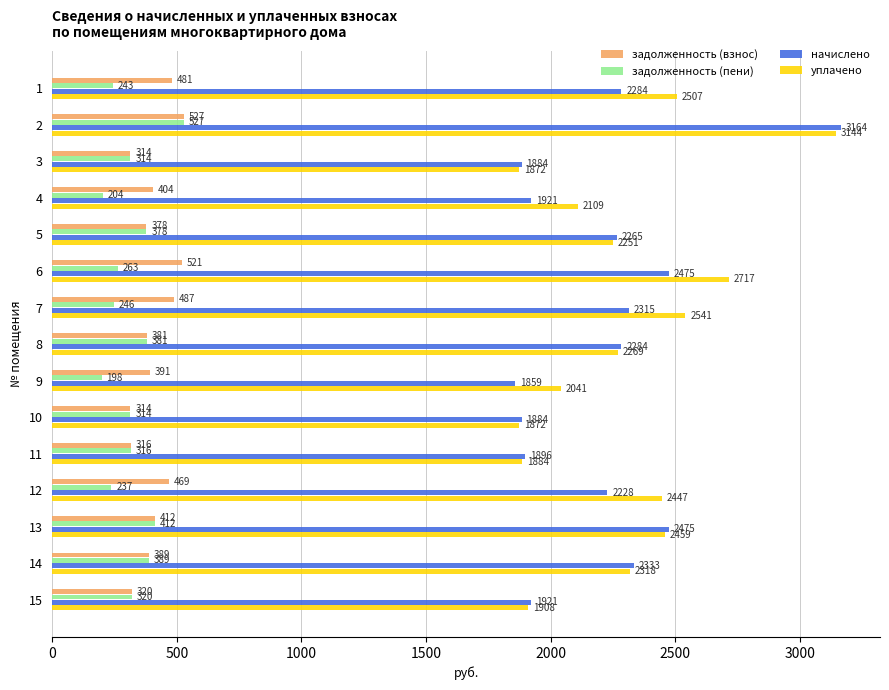

How many distinct data groups are displayed?

4